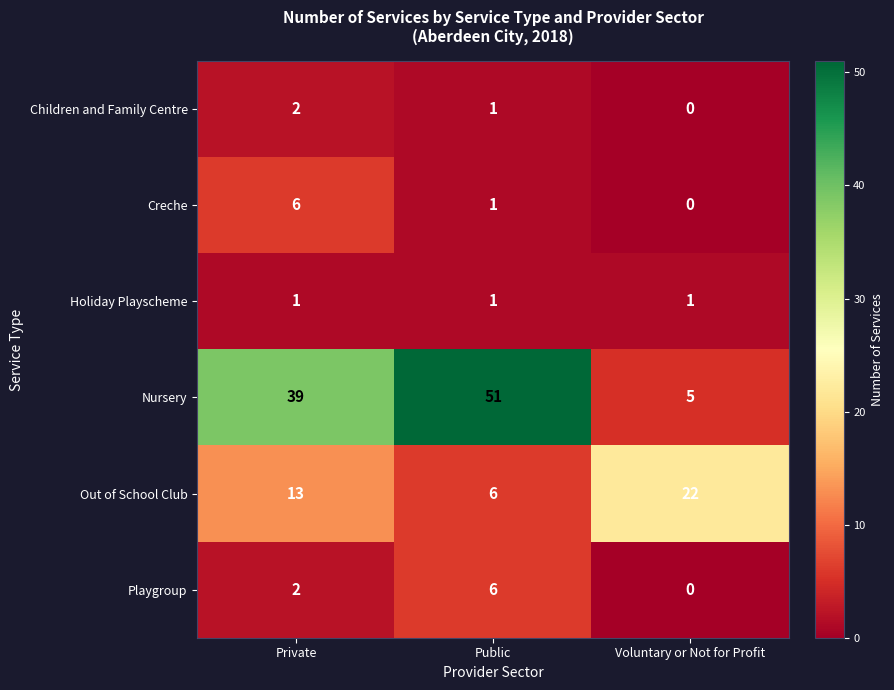

Reading right to left, list all the values displayed in this chart.

Children and Family Centre: Voluntary or Not for Profit=0	Public=1	Private=2
Creche: Voluntary or Not for Profit=0	Public=1	Private=6
Holiday Playscheme: Voluntary or Not for Profit=1	Public=1	Private=1
Nursery: Voluntary or Not for Profit=5	Public=51	Private=39
Out of School Club: Voluntary or Not for Profit=22	Public=6	Private=13
Playgroup: Voluntary or Not for Profit=0	Public=6	Private=2